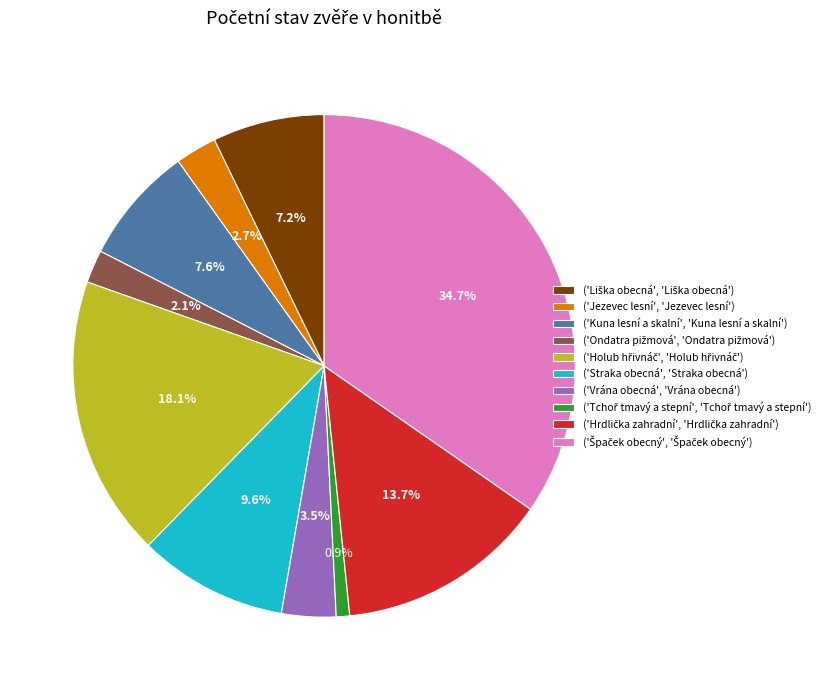

What portion of the pie excludes ('Straka obecná', 'Straka obecná')?

90.4%